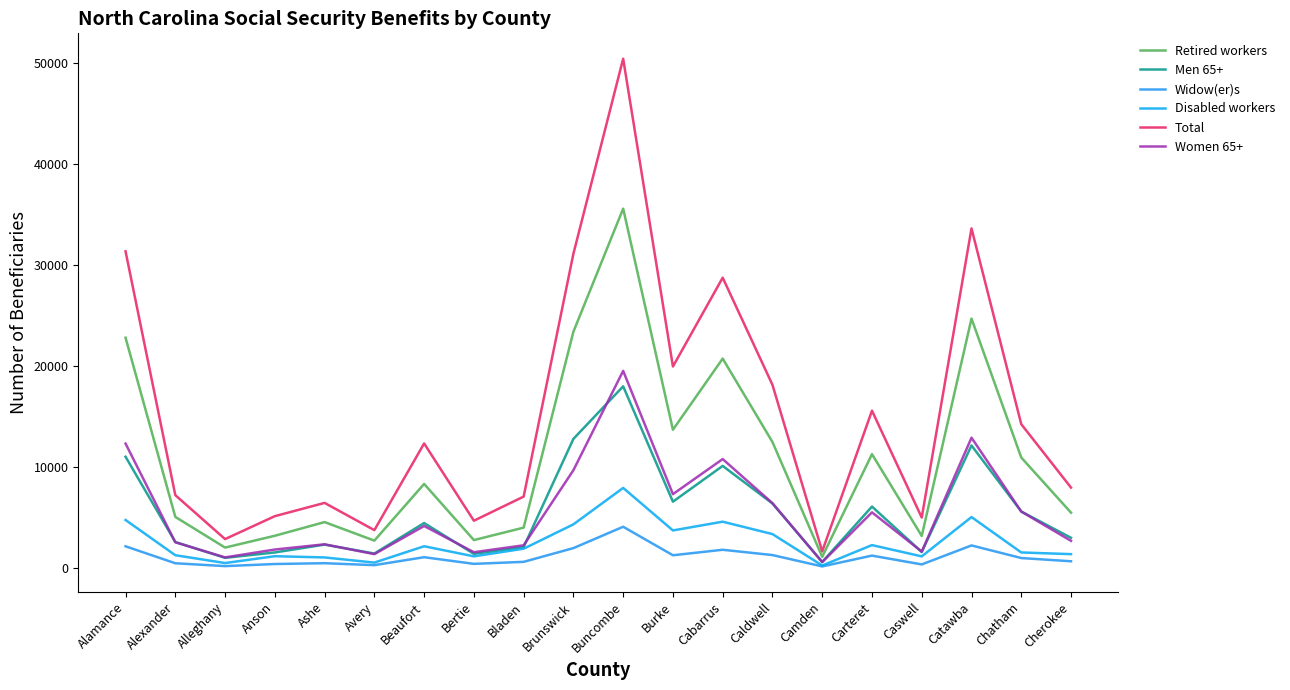

Is it true that Men 65+ equals 6144 at Buncombe?

False